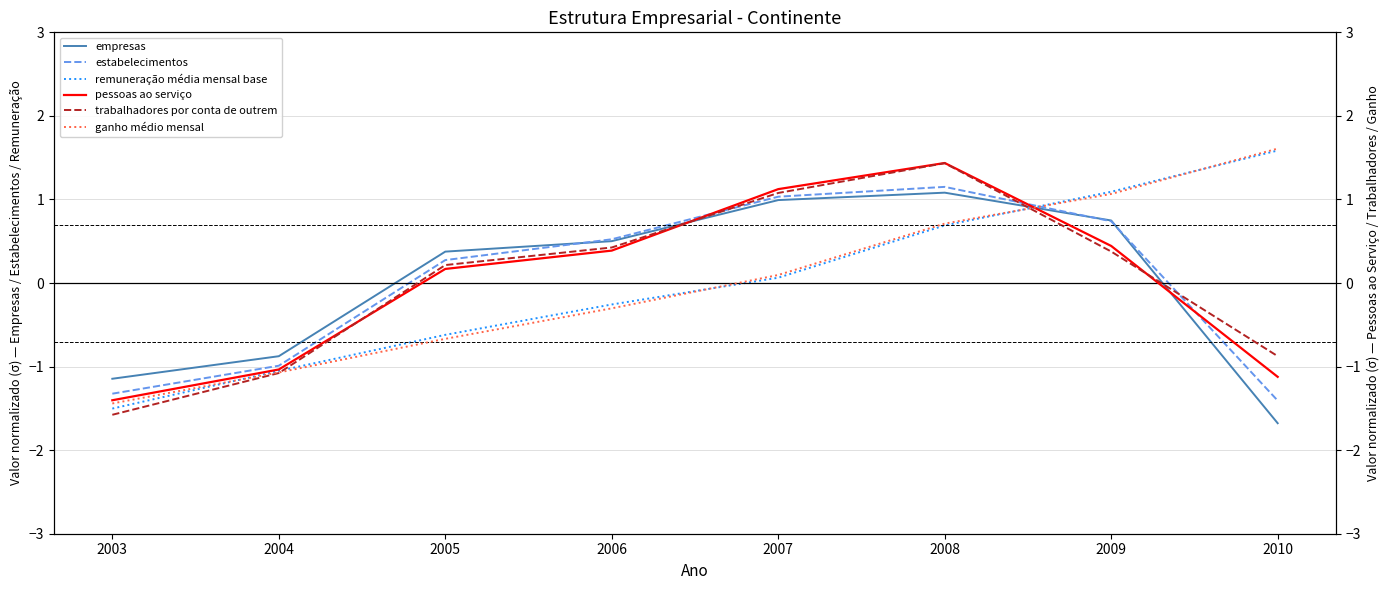

At how many categories does at least one series exceed 0?

6